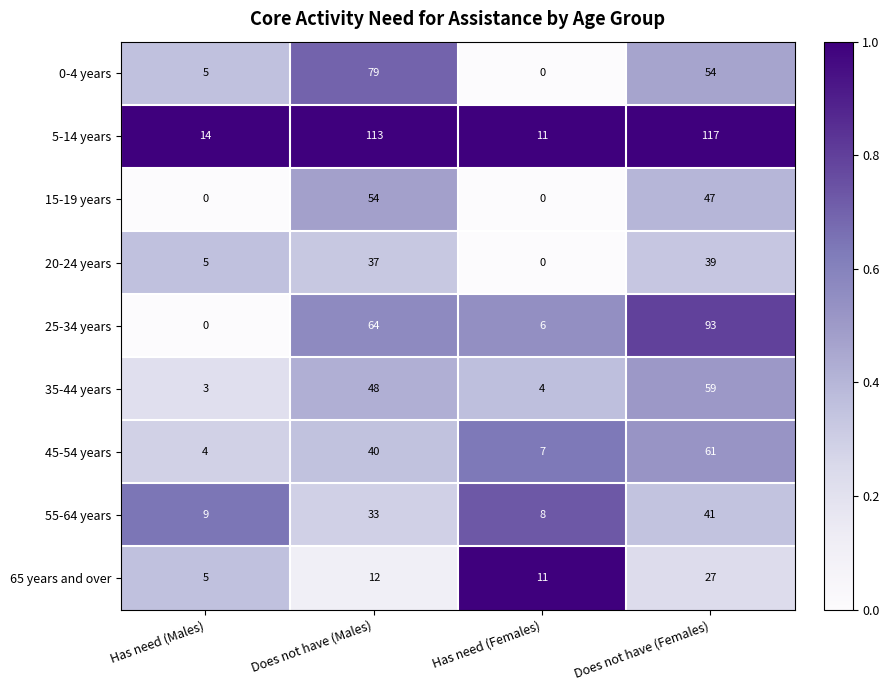

Count the number of categories in the chart.

4